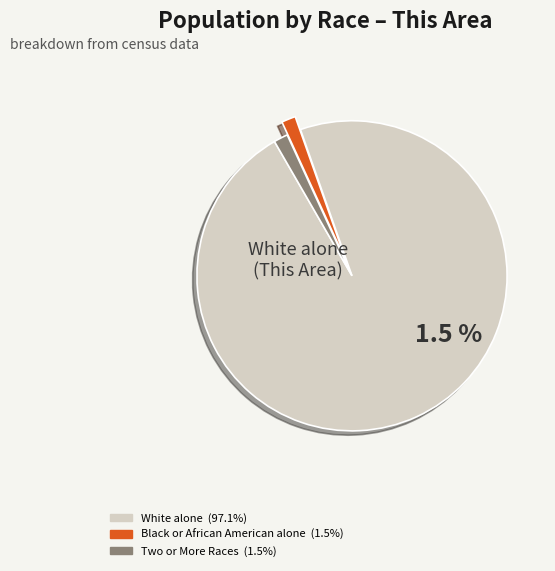

Do Native Hawaiian and Other Pacific and Black or African American alone together represent more than half of the pie?

No